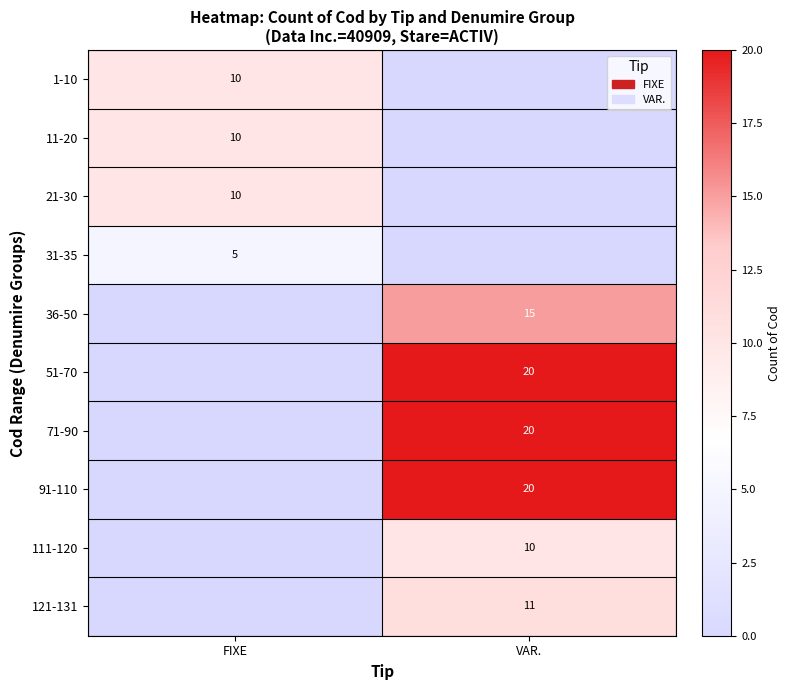

Is the value of 11-20 at FIXE greater than the value of 121-131 at VAR.?

No